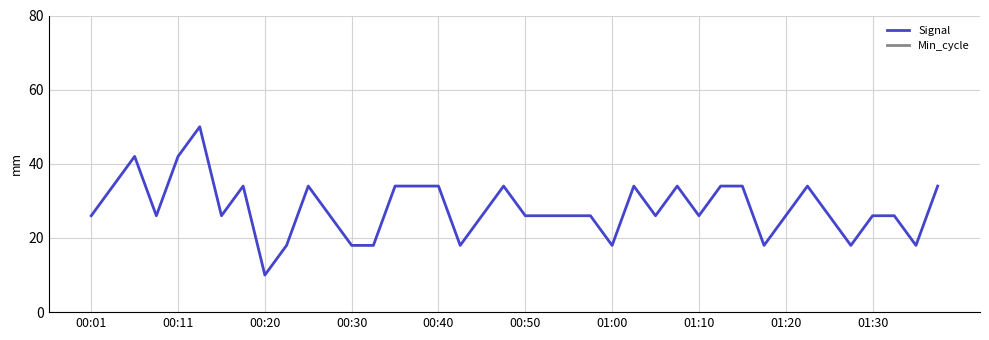

The Signal series shows 26 at 00:50. True or false?

True